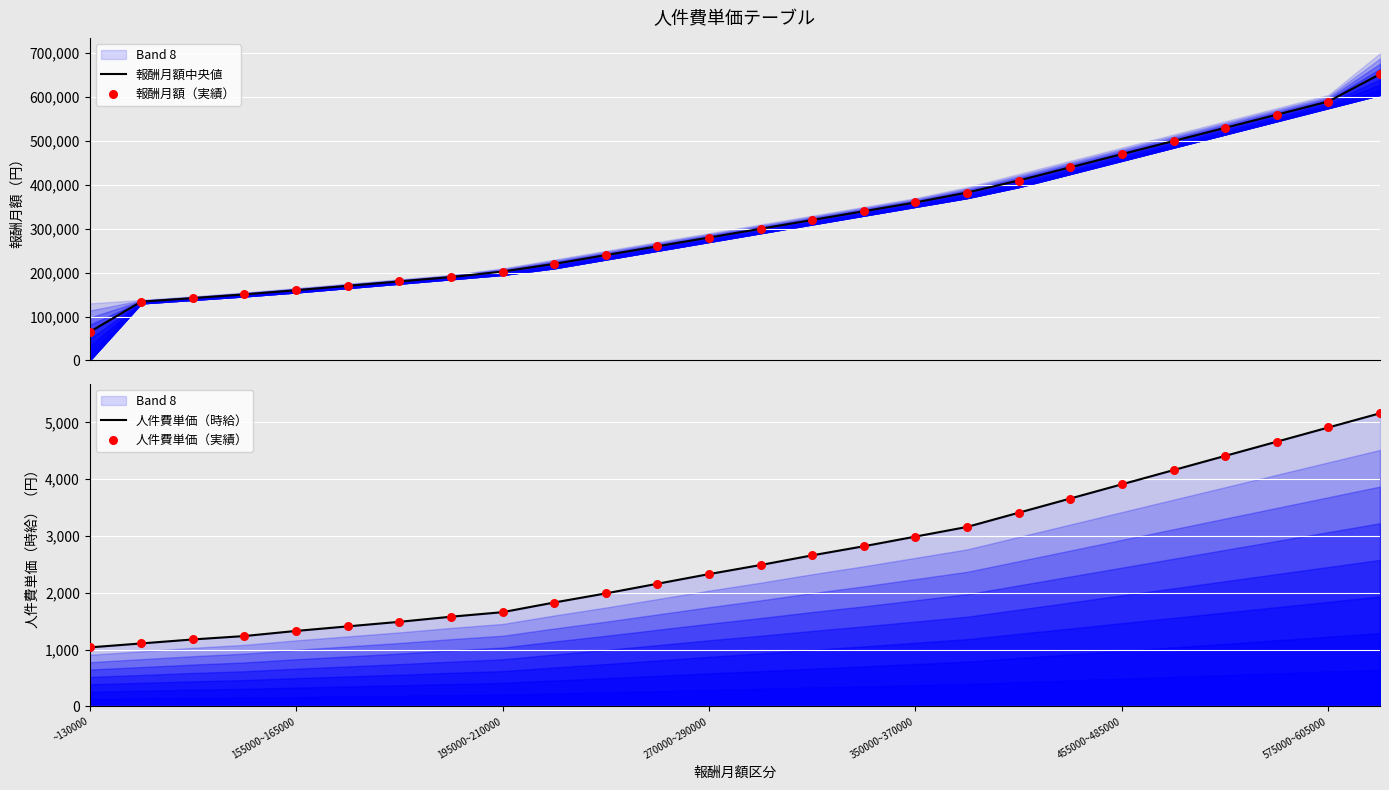

At which category is the sum across all series the highest?

25